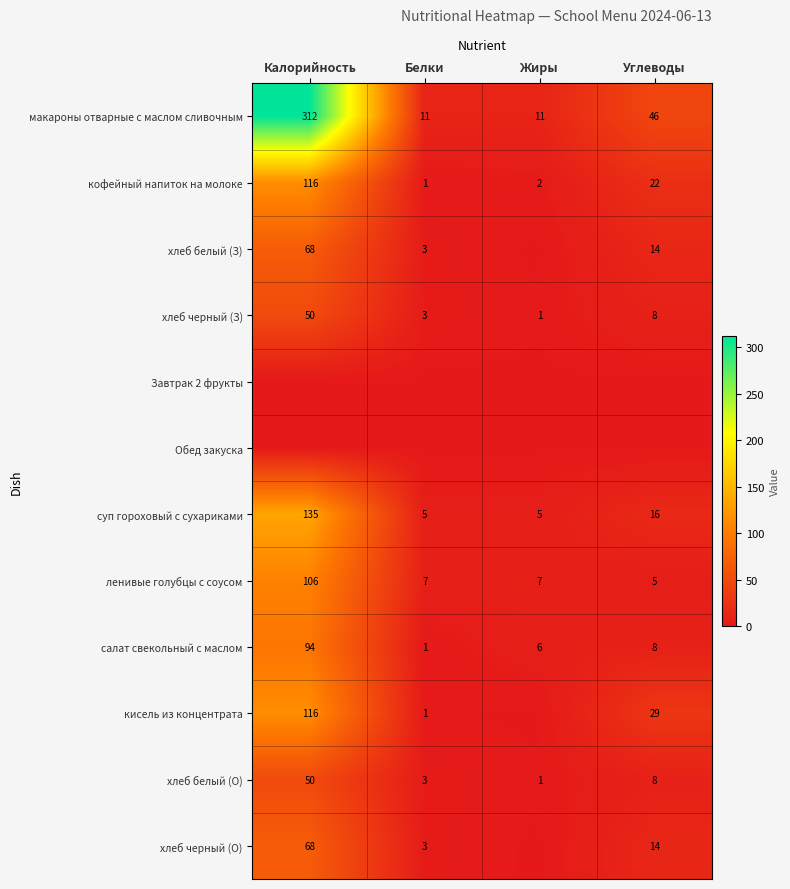

What value does the суп гороховый с сухариками series have at Калорийность, to the nearest 10?

140